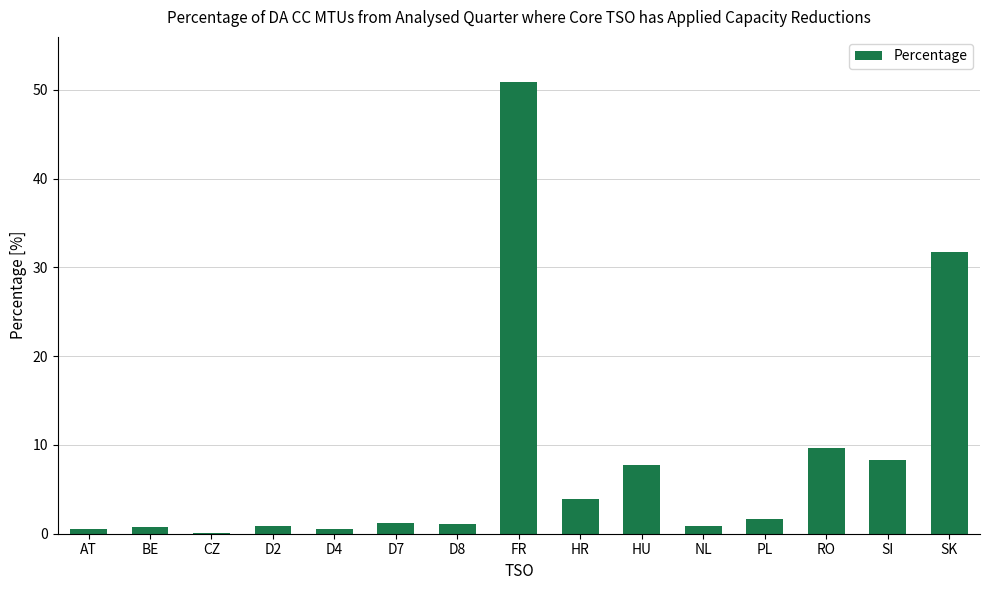

Are the bars grouped side by side (vs. stacked)?

No